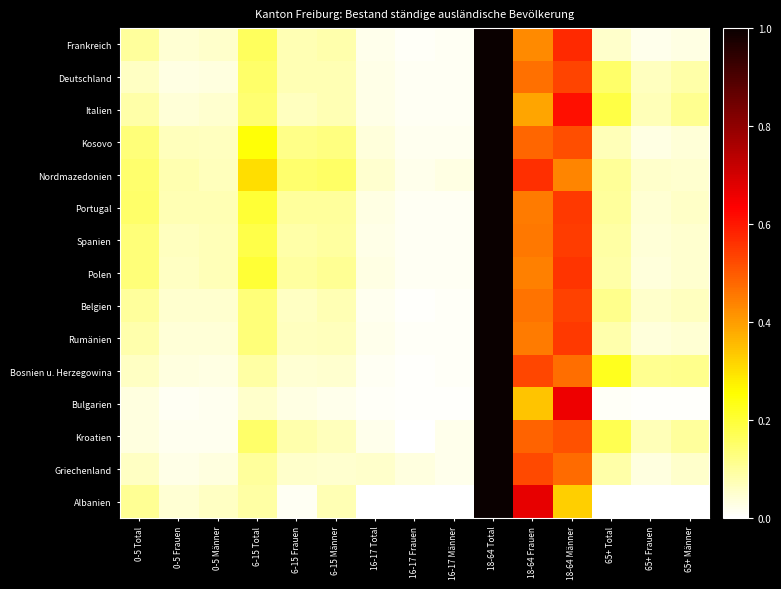

At how many categories does at least one series exceed 0?

15